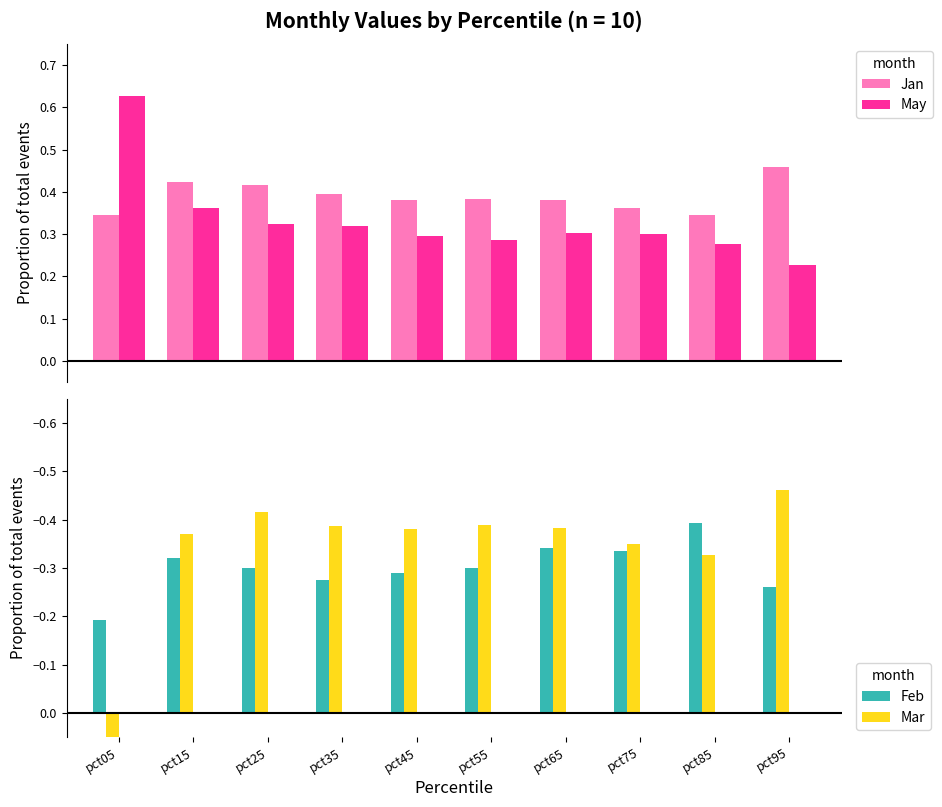

Reading left to right, what are all the values shown in this chart?

Jan: 0.3	0.4	0.4	0.4	0.4	0.4	0.4	0.4	0.3	0.5
May: 0.6	0.4	0.3	0.3	0.3	0.3	0.3	0.3	0.3	0.2
Feb: -0.2	-0.3	-0.3	-0.3	-0.3	-0.3	-0.3	-0.3	-0.4	-0.3
Mar: 0.1	-0.4	-0.4	-0.4	-0.4	-0.4	-0.4	-0.3	-0.3	-0.5